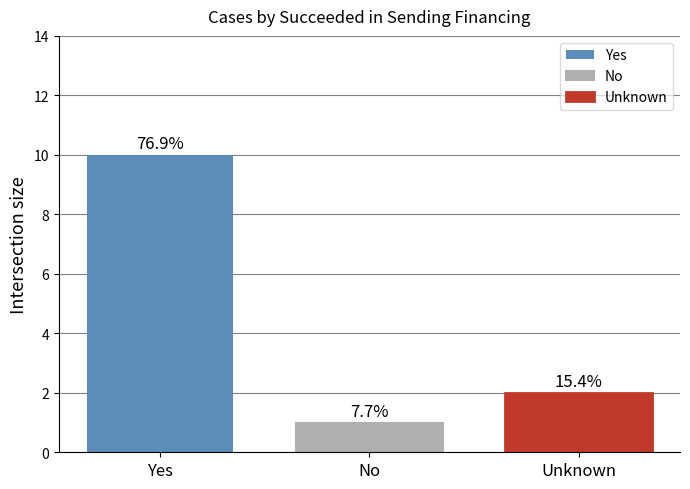

Between No and Unknown, which is larger?

Unknown